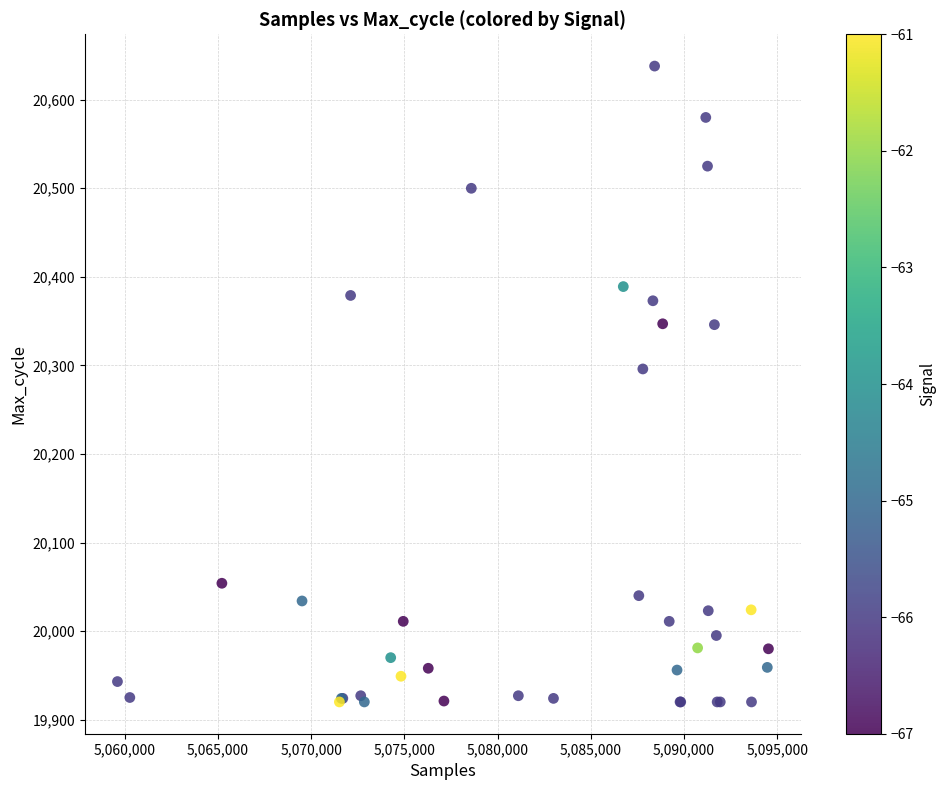

What Y value in the scatter plot is closest to 20279?

20296